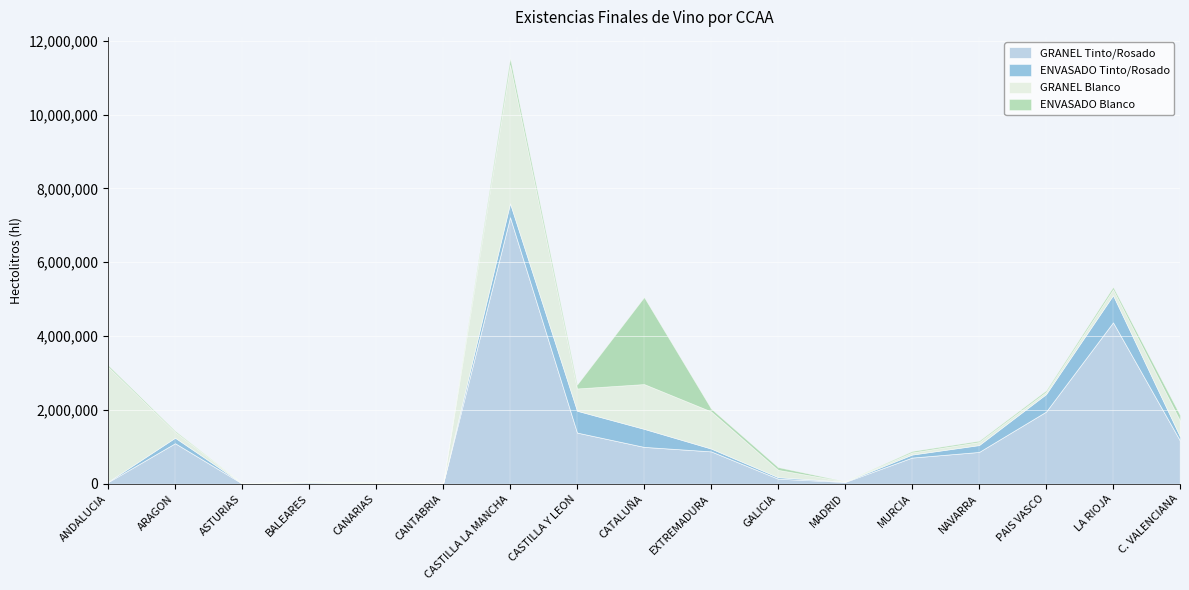

True or false: GRANEL Blanco has more than 1 interior local peaks.

True